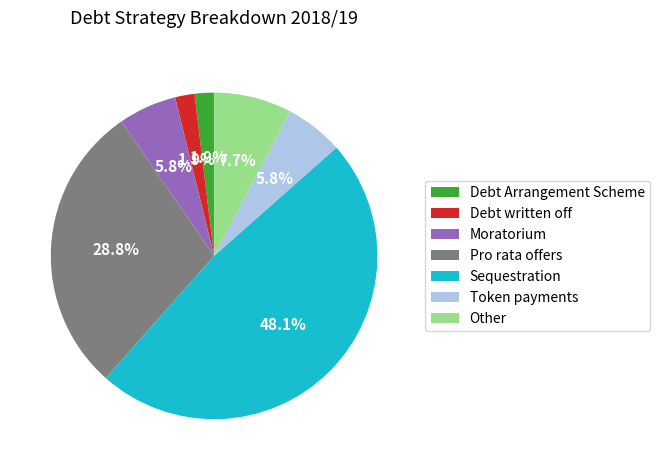

What percentage is NOT represented by Token payments?

94.2%